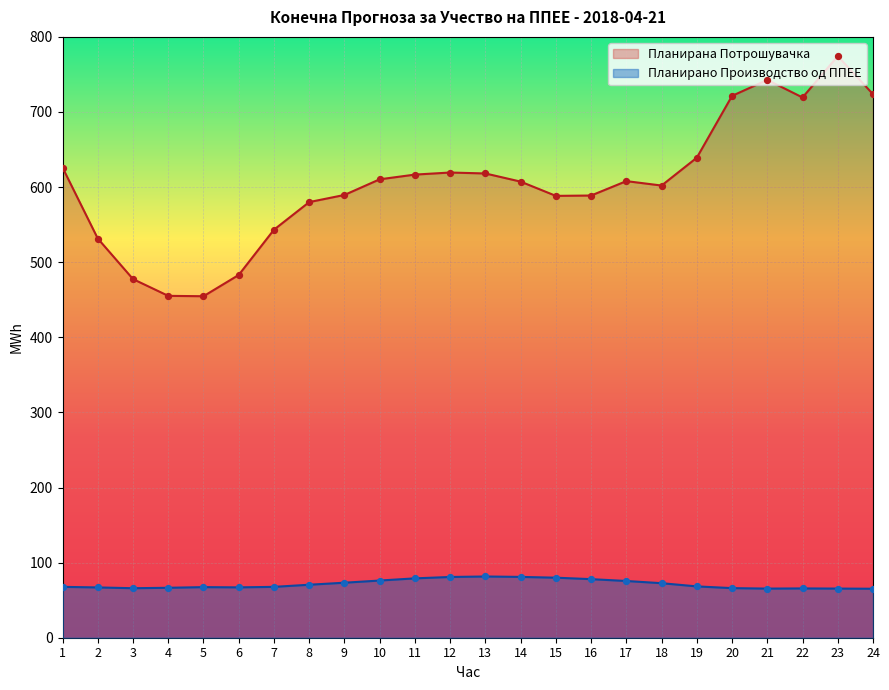

What are all the series names shown in the legend?

Планирана Потрошувачка, Планирано Производство од ППЕЕ